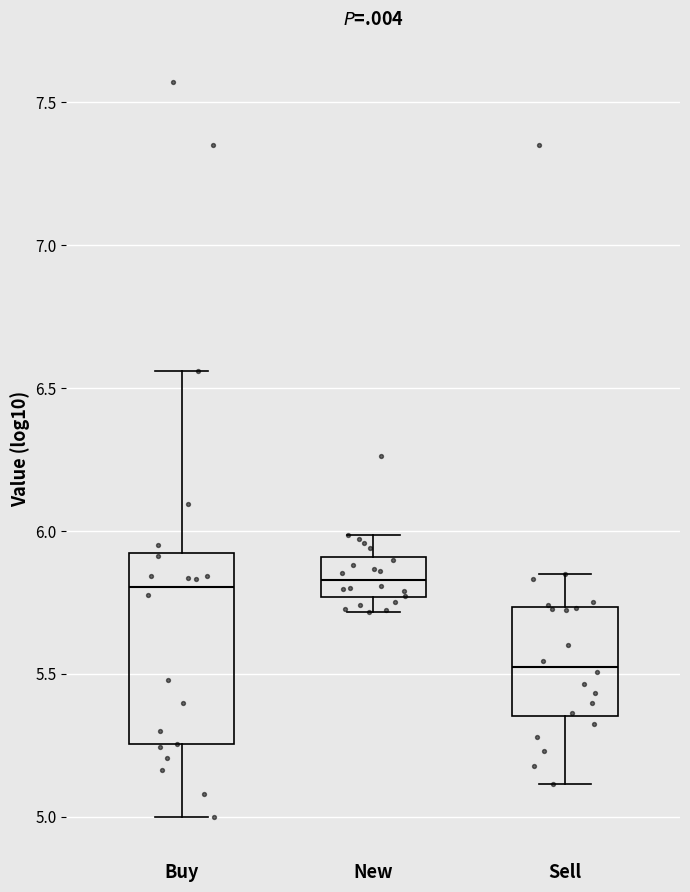

Which box's median line is the lowest?

Sell